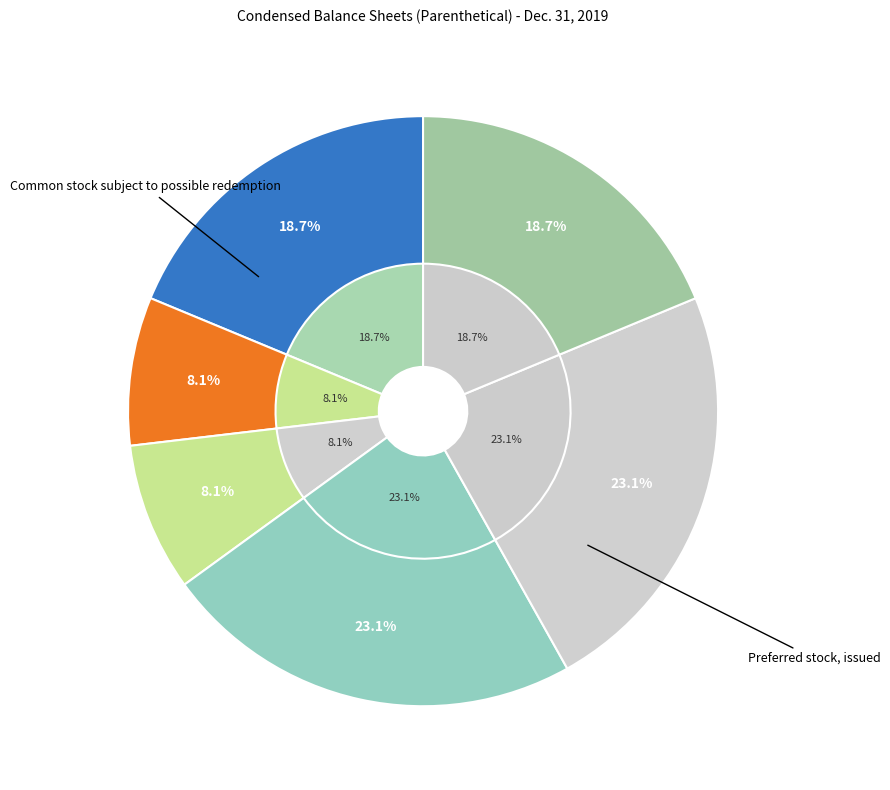

To the nearest percent, what is the difference between the Common stock subject to possible redemption and Common stock, authorized slice percentages?

4%